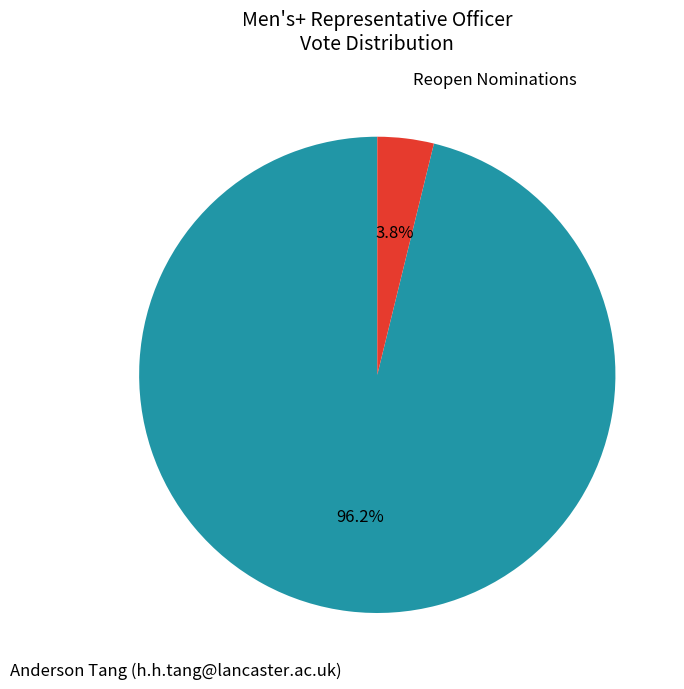

How many slices are in this pie chart?

2